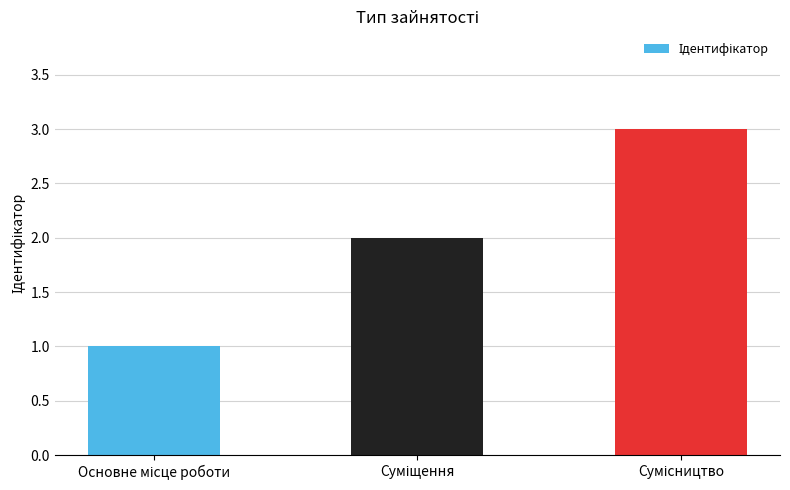

What is the sum of all values?

6